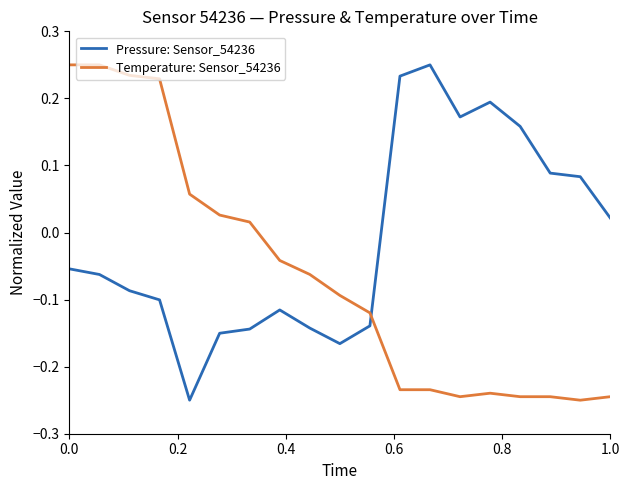

True or false: Pressure: Sensor_54236 and Temperature: Sensor_54236 intersect in this chart.

True